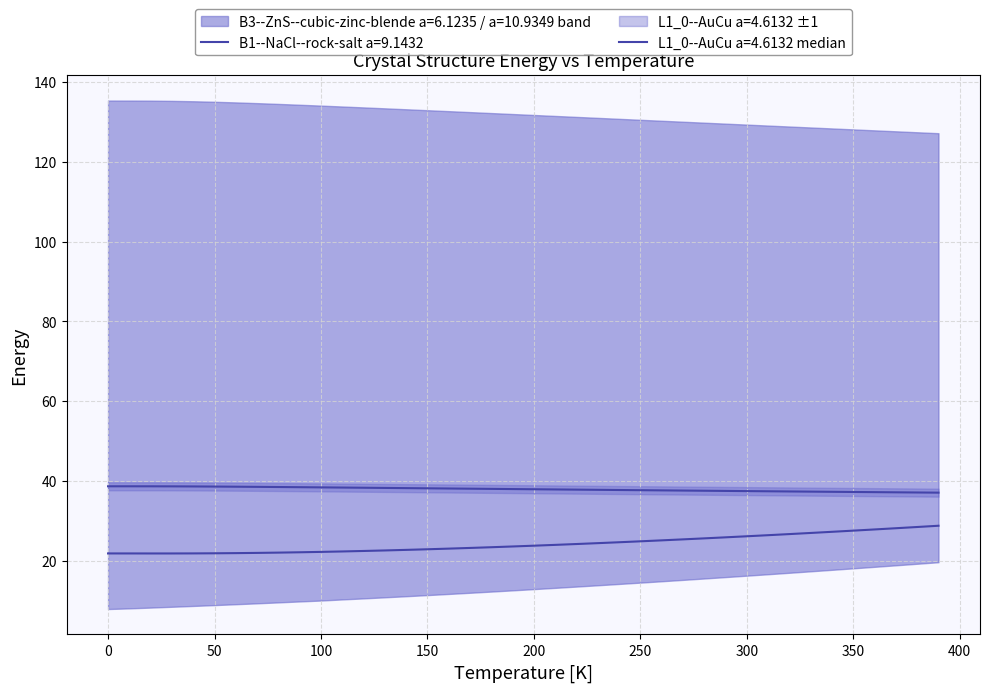

True or false: B1--NaCl--rock-salt a=9.1432 has more than 1 interior local peaks.

False